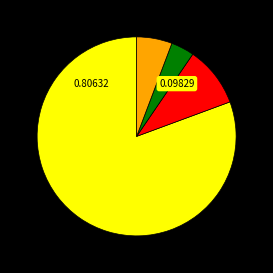

Does any single category account for the majority?

Yes